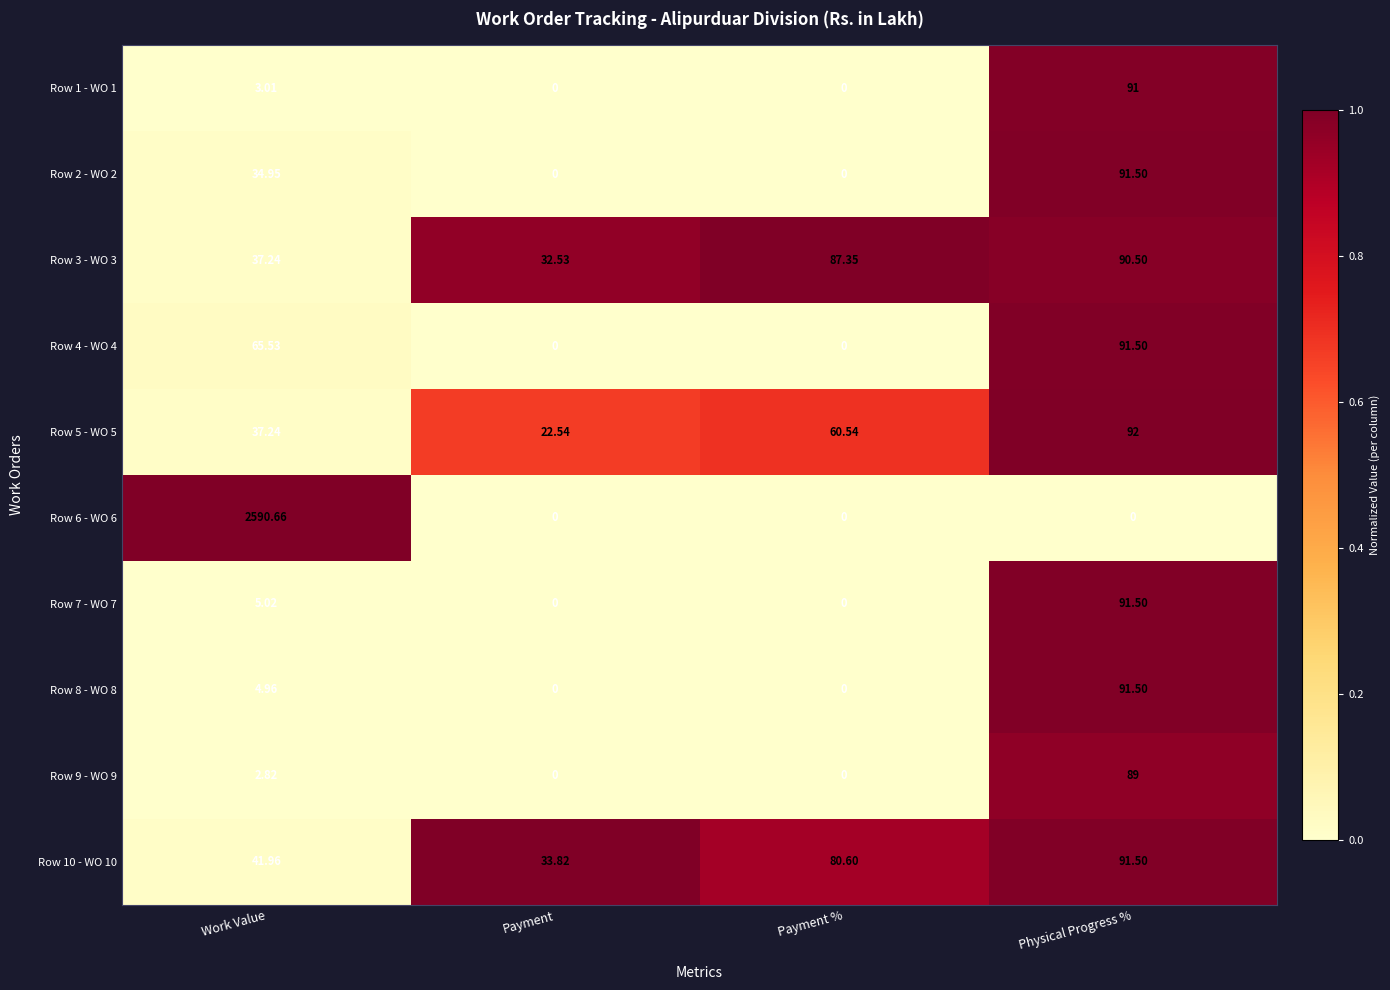

Where does the Row 7 - WO 7 series first go above 5?

Work Value